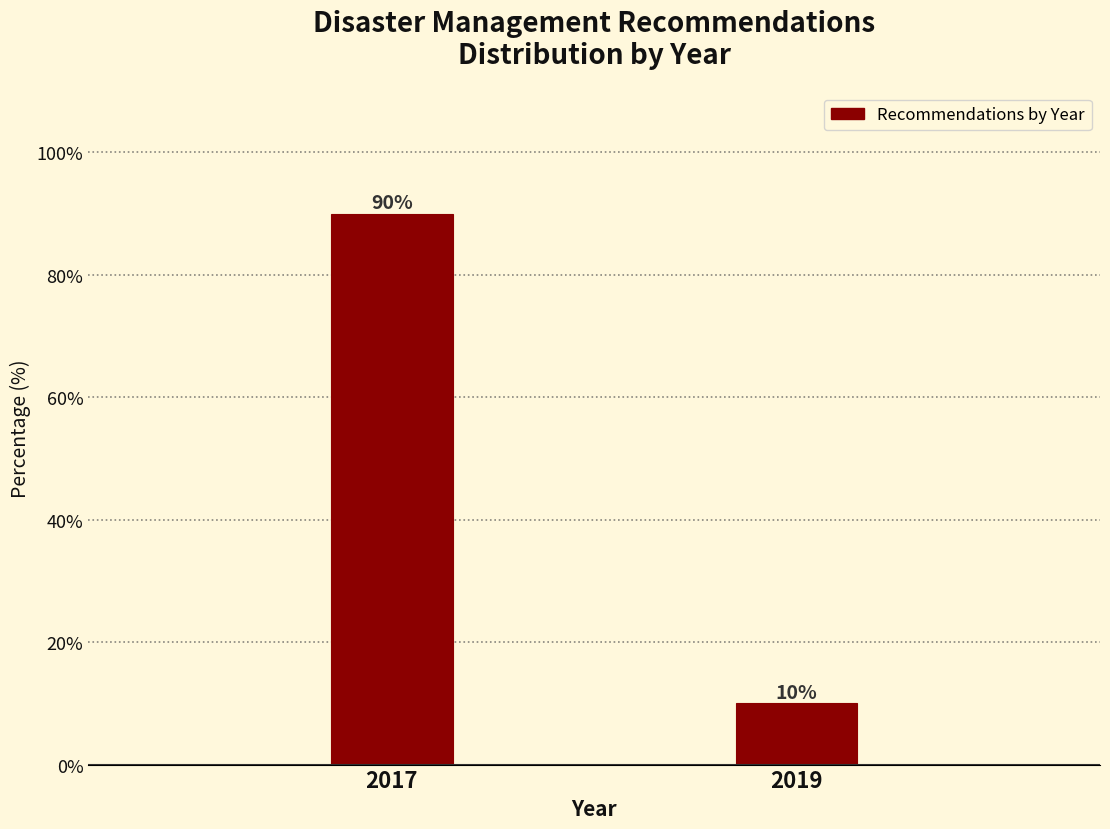

Reading left to right, transcribe all the data shown in this chart.

2017=90	2019=10